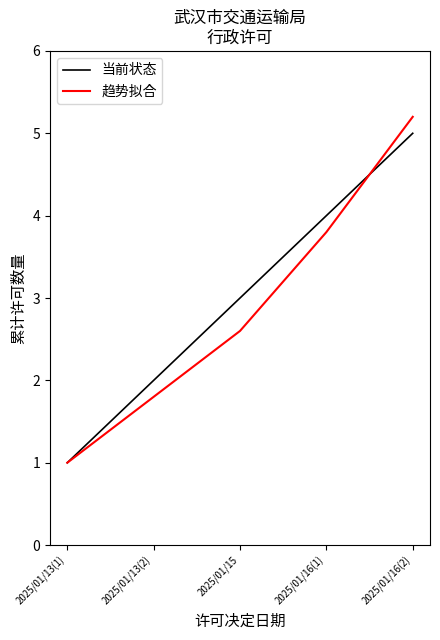

Between 2025/01/13(1) and 2025/01/16(1), which series saw the biggest shift?

当前状态